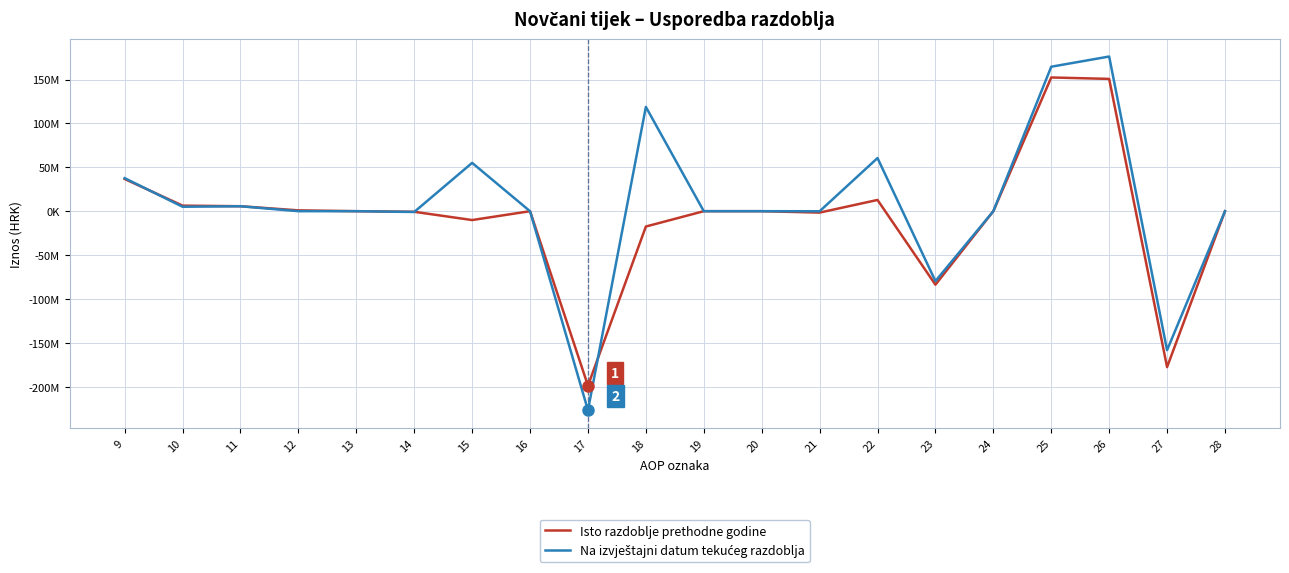

Which has a higher value, 26 or 23?

26